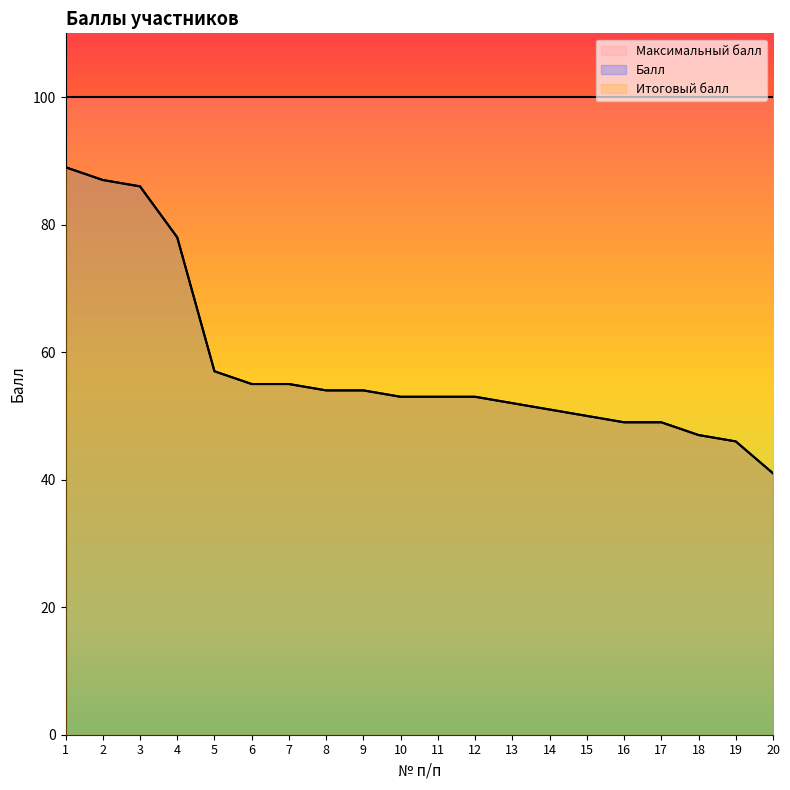

How many lines are shown in the chart?

3